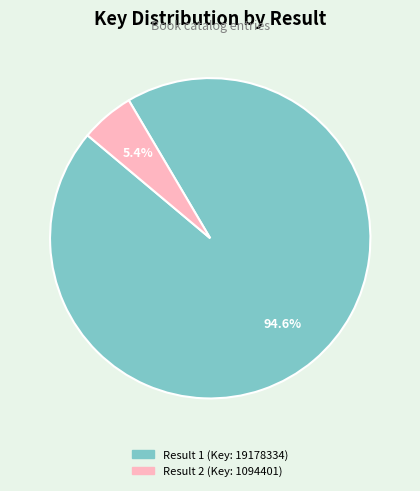

To the nearest percent, what is the difference between the Result 1 (Key: 19178334) and Result 2 (Key: 1094401) slice percentages?

89%